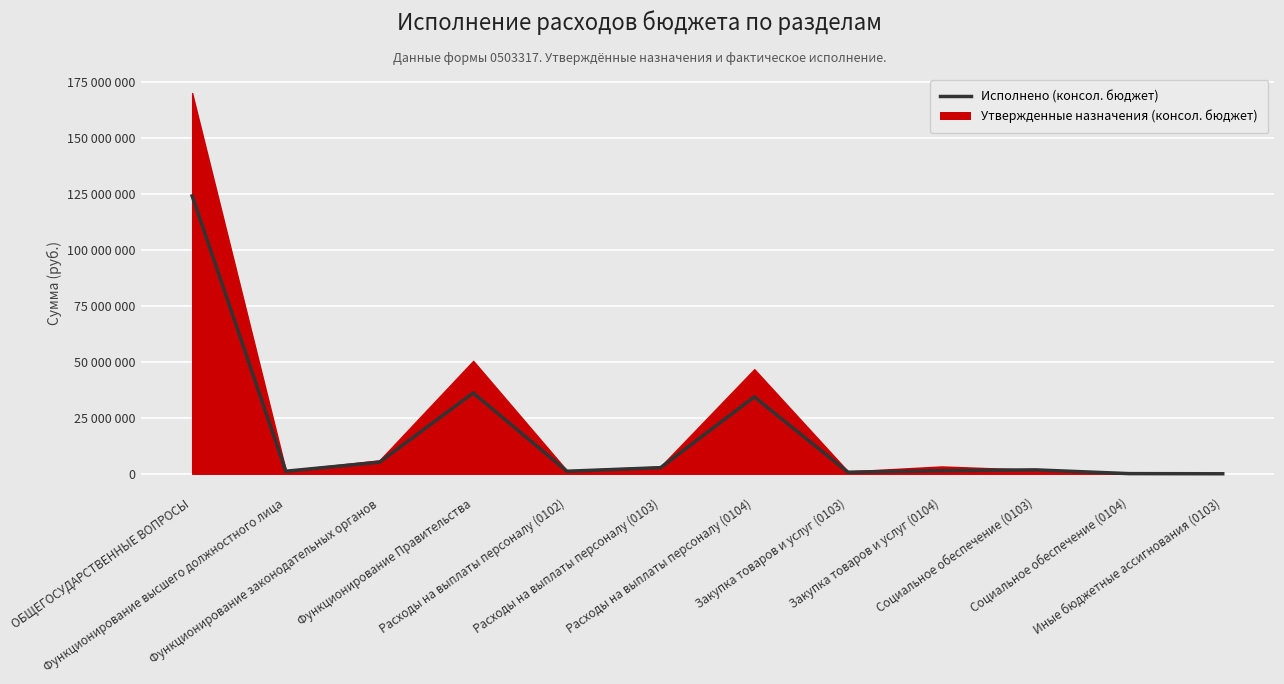

Which has a higher value, Функционирование высшего должностного лица or Функционирование Правительства?

Функционирование Правительства